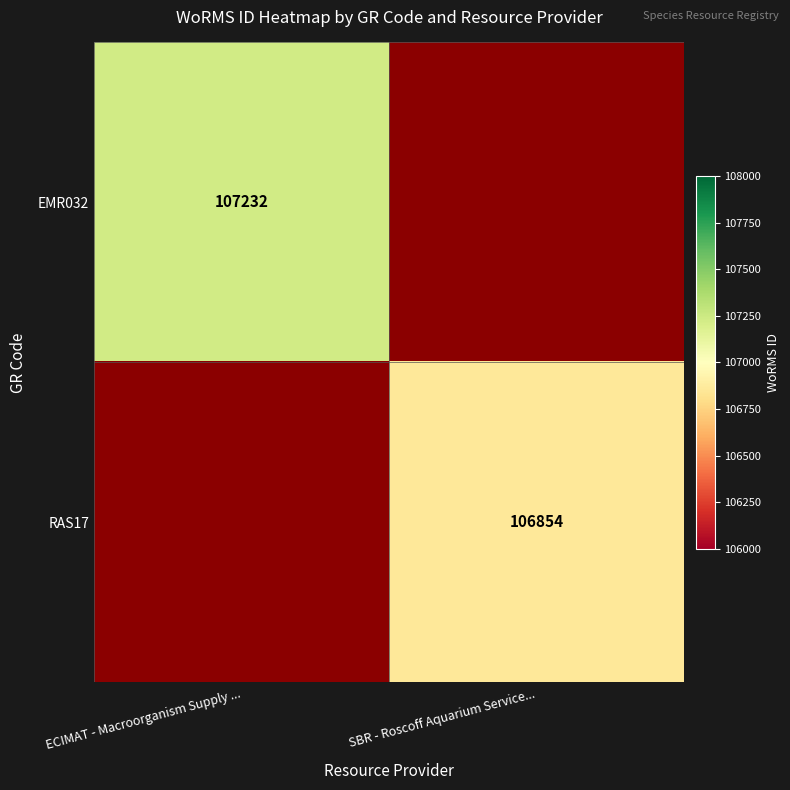

True or false: EMR032 has a value of 107232 at ECIMAT - Macroorganism Supply ....

True